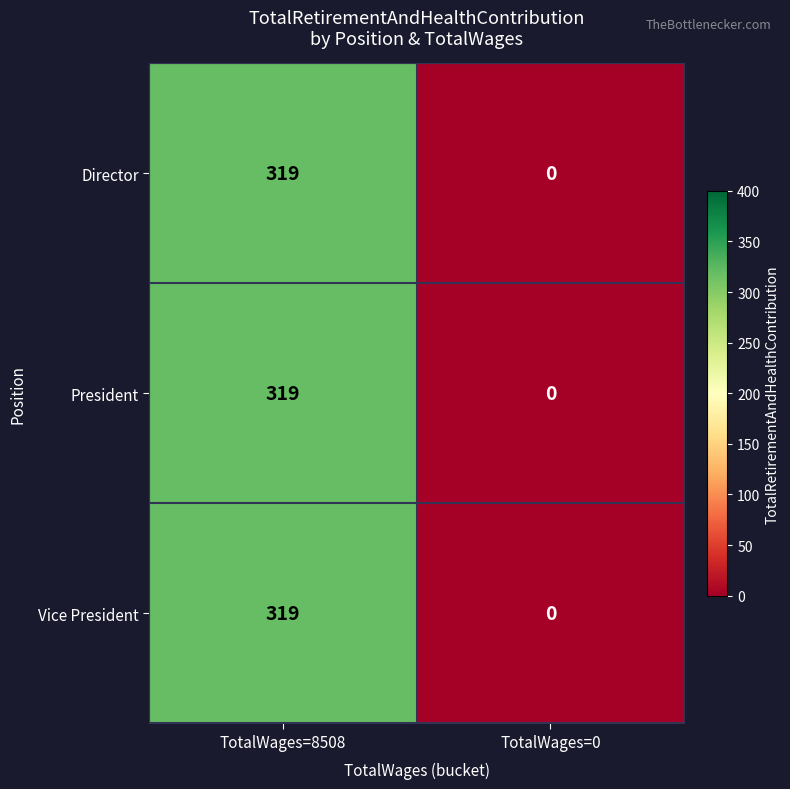

Where is Director nearest to the value 159?

TotalWages=0